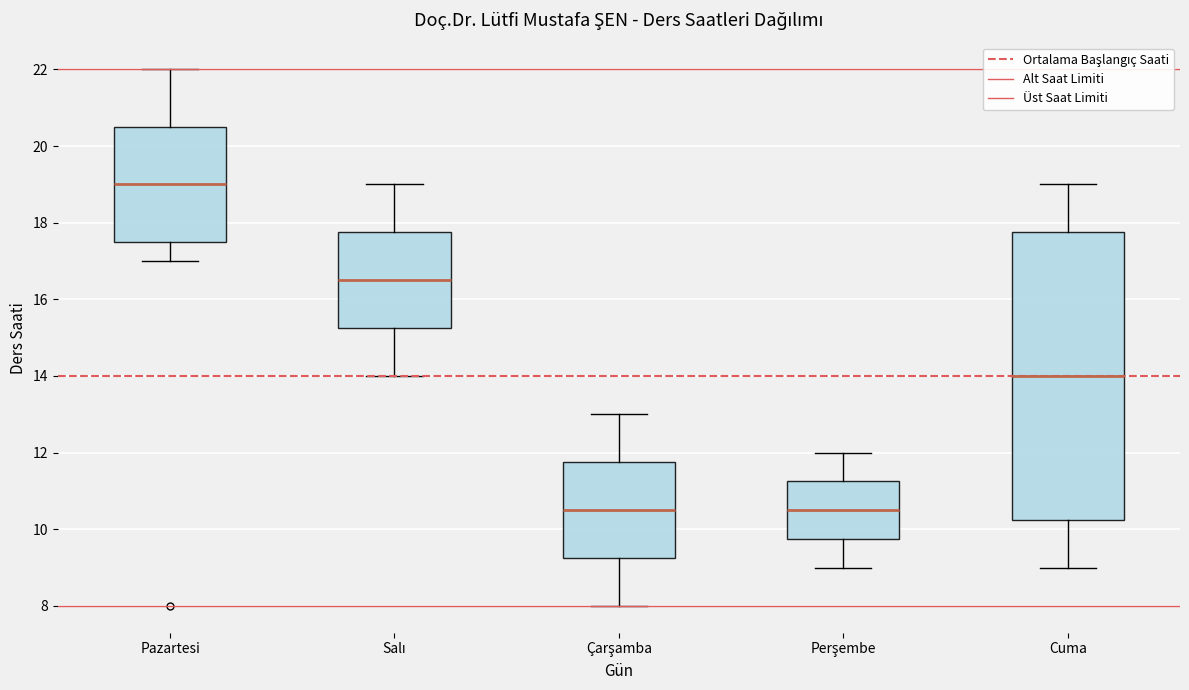

Where does the upper whisker of the box for Çarşamba end on the y-axis? The values are not printed on the chart, so give them approximately, as read against the axis.

13.0